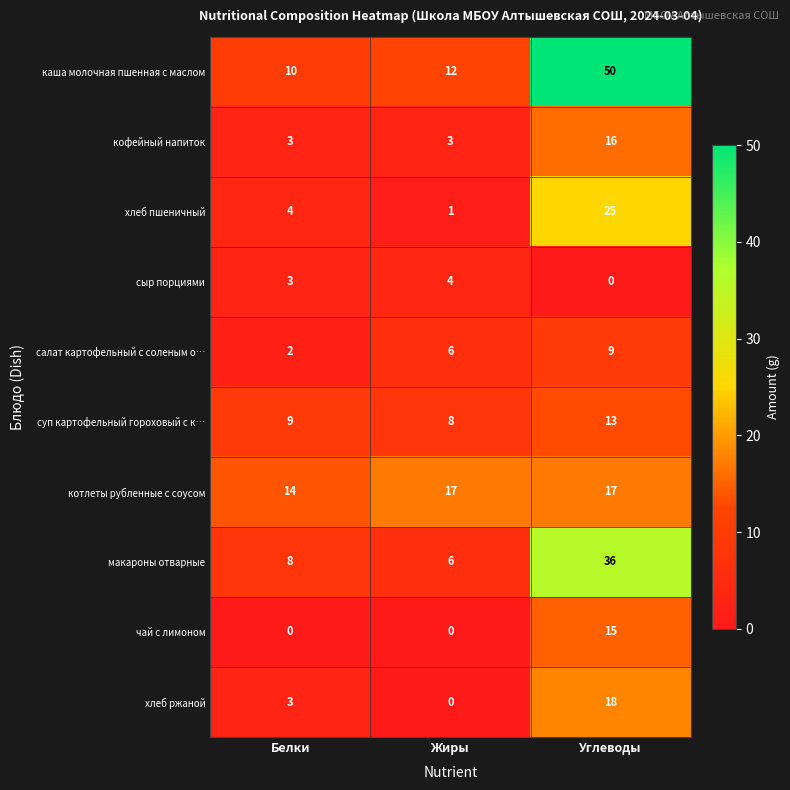

What is the maximum value shown in the chart?

50